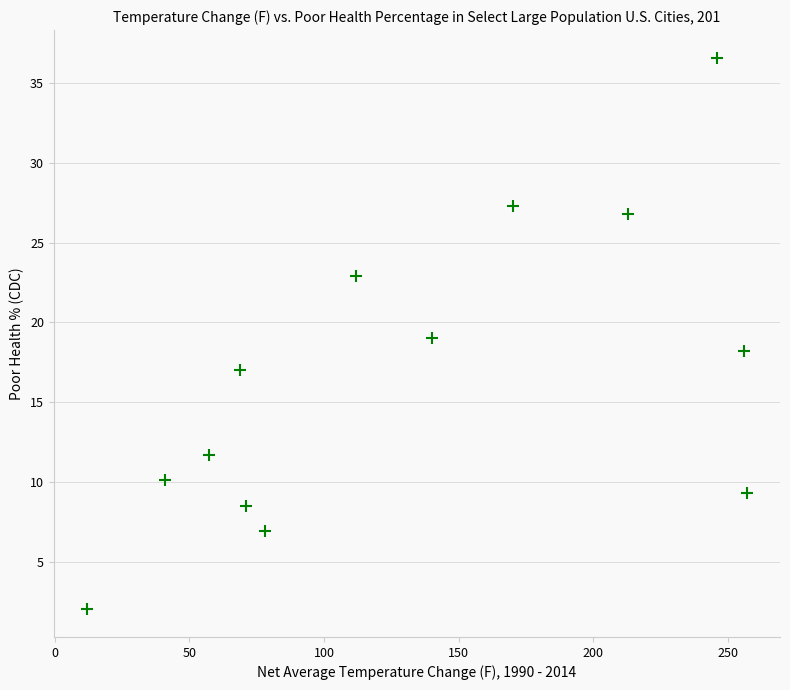

What is the range of Y values (max minus min)?

34.6